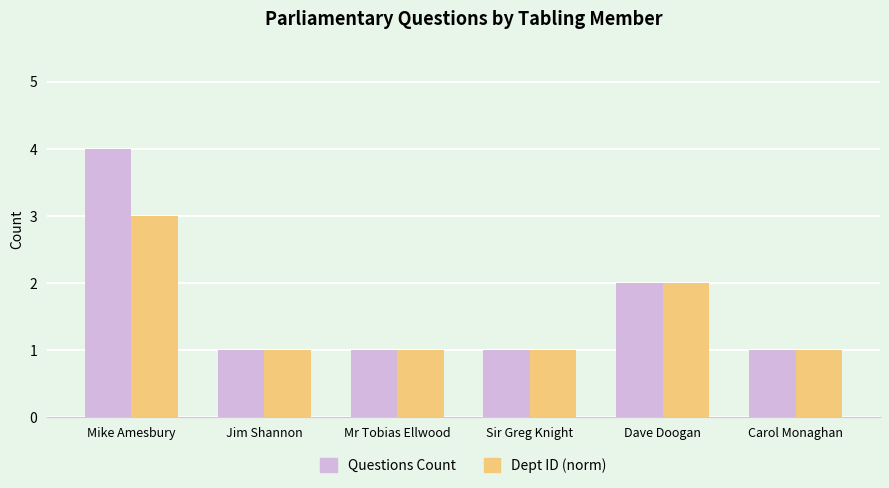

What is the maximum value shown in the chart?

4